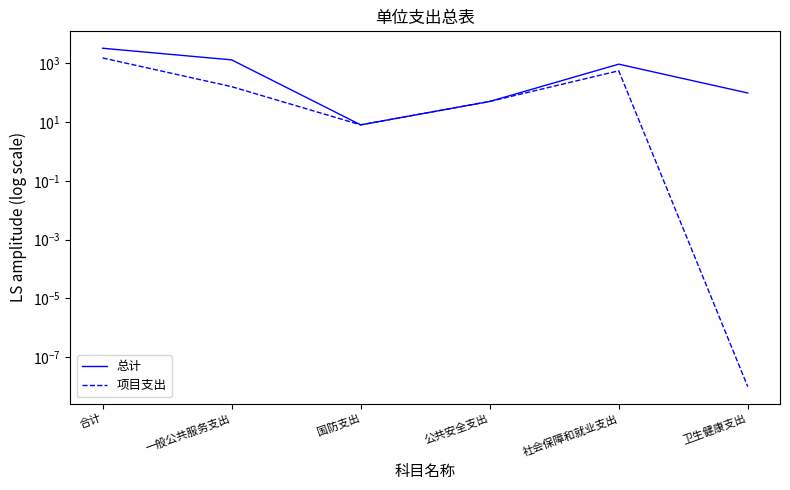

Does the chart display data point markers on the line(s)?

No